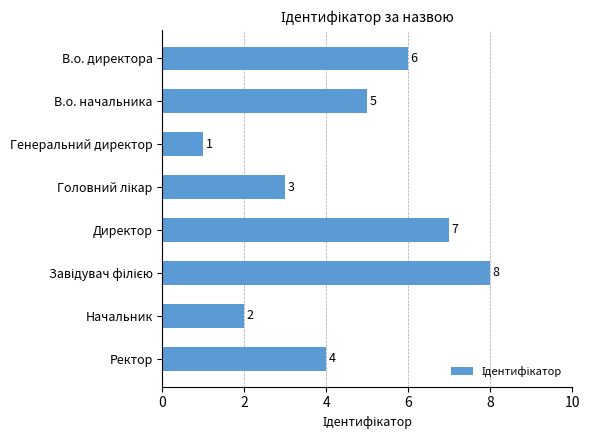

The value at Директор is 4. True or false?

False